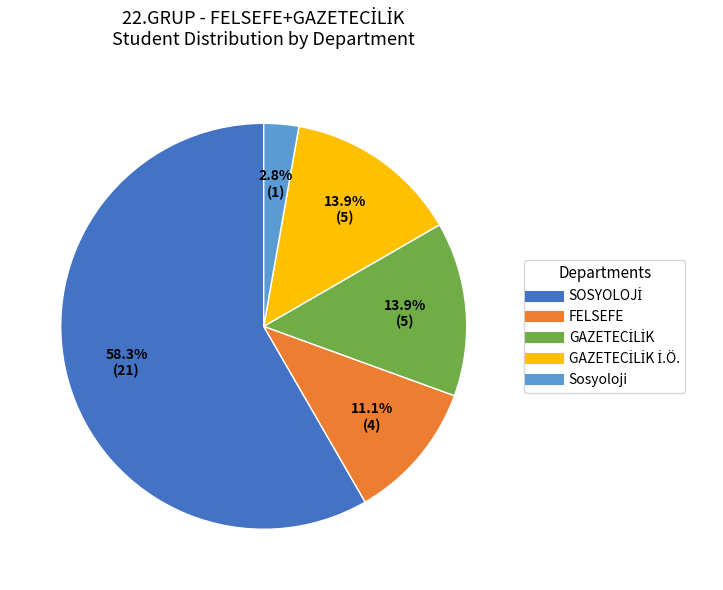

Does any single category account for the majority?

Yes